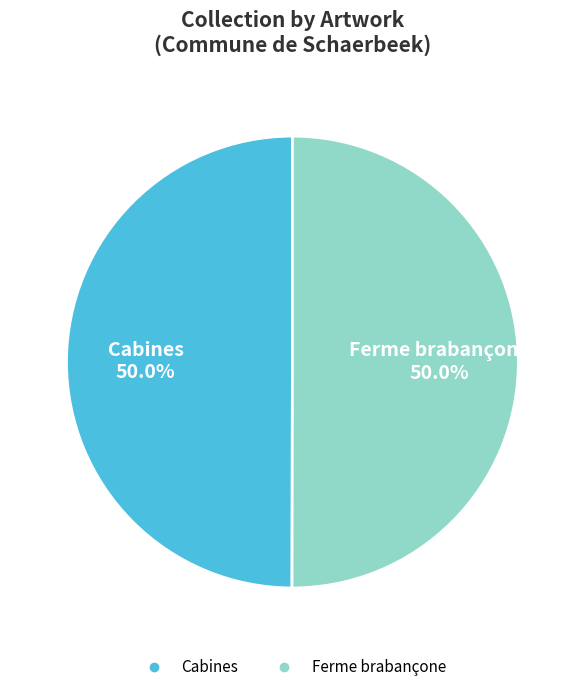

What is the ratio of the value at Ferme brabançone to the value at Cabines?

1.0